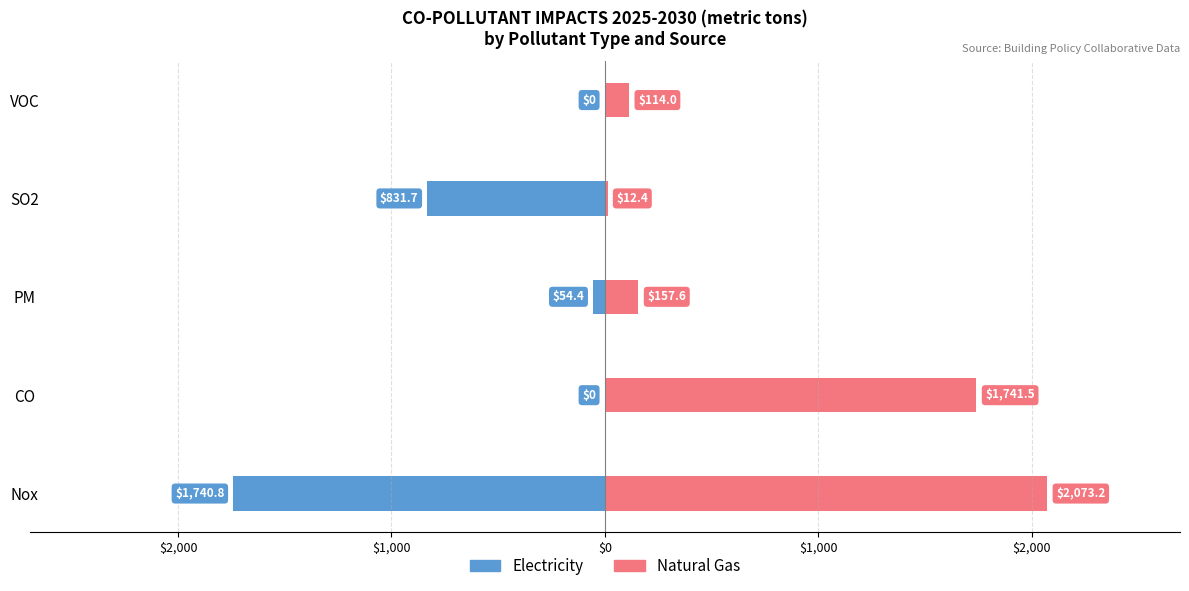

List the series in order of their peak value, highest first.

Natural Gas, Electricity